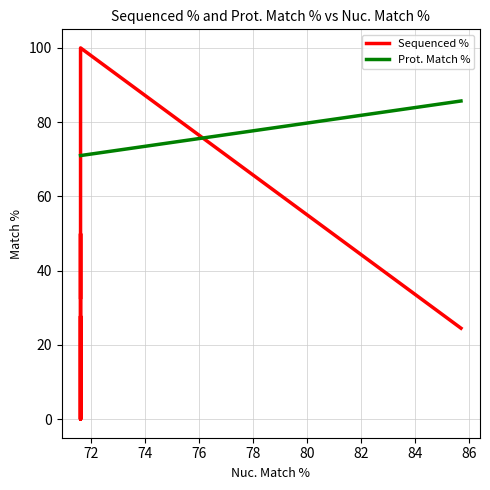

What is the sum of all Sequenced % values?

234.9